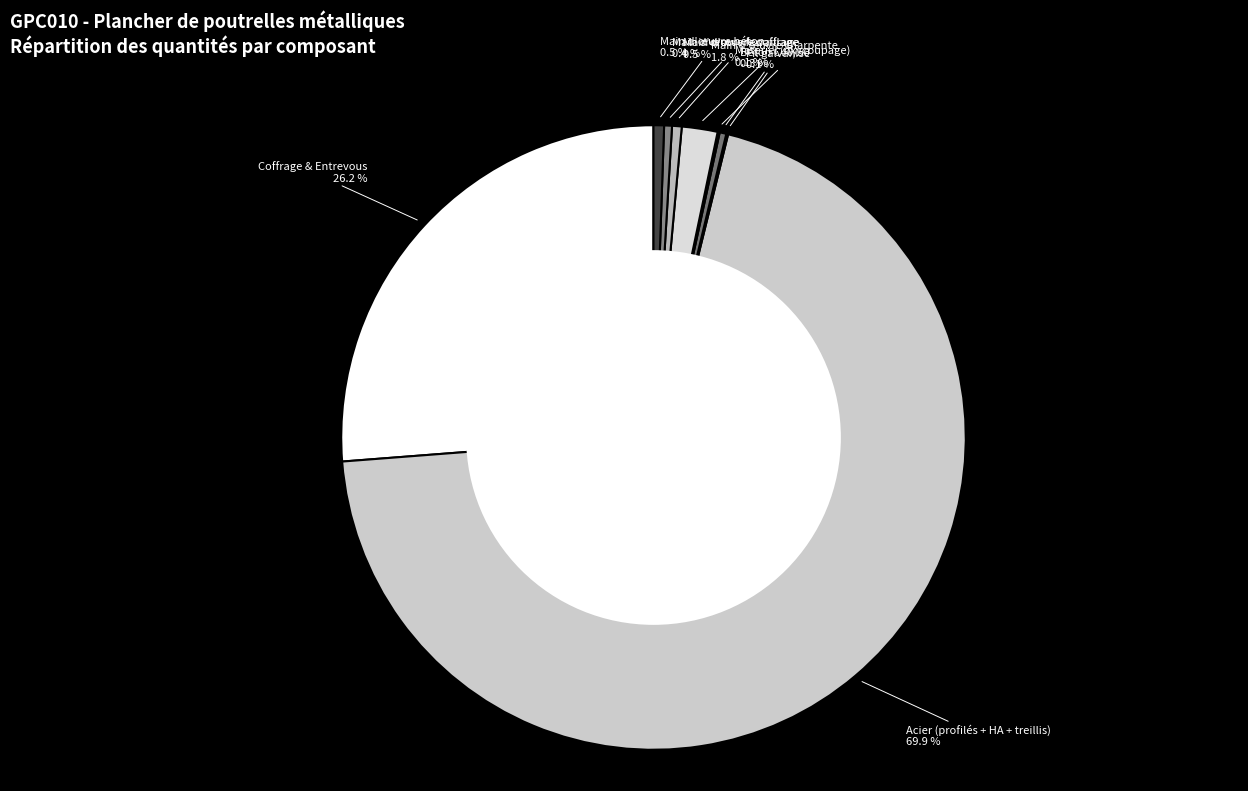

What percentage is NOT represented by Main d'œuvre coffrage?

99.5%